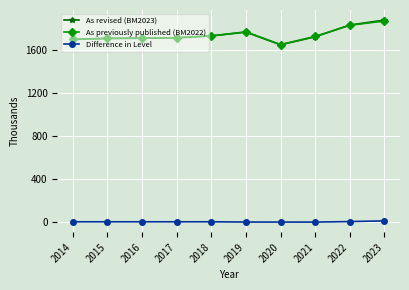

How many series are shown in this chart?

3